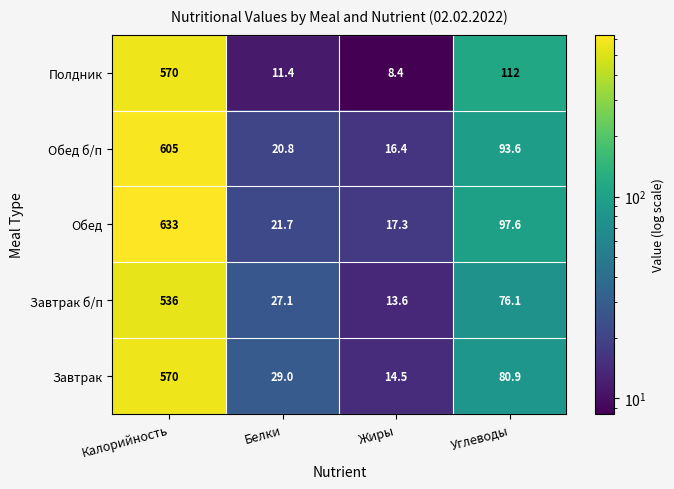

What is the difference between the Обед б/п values at Белки and Углеводы?

72.8